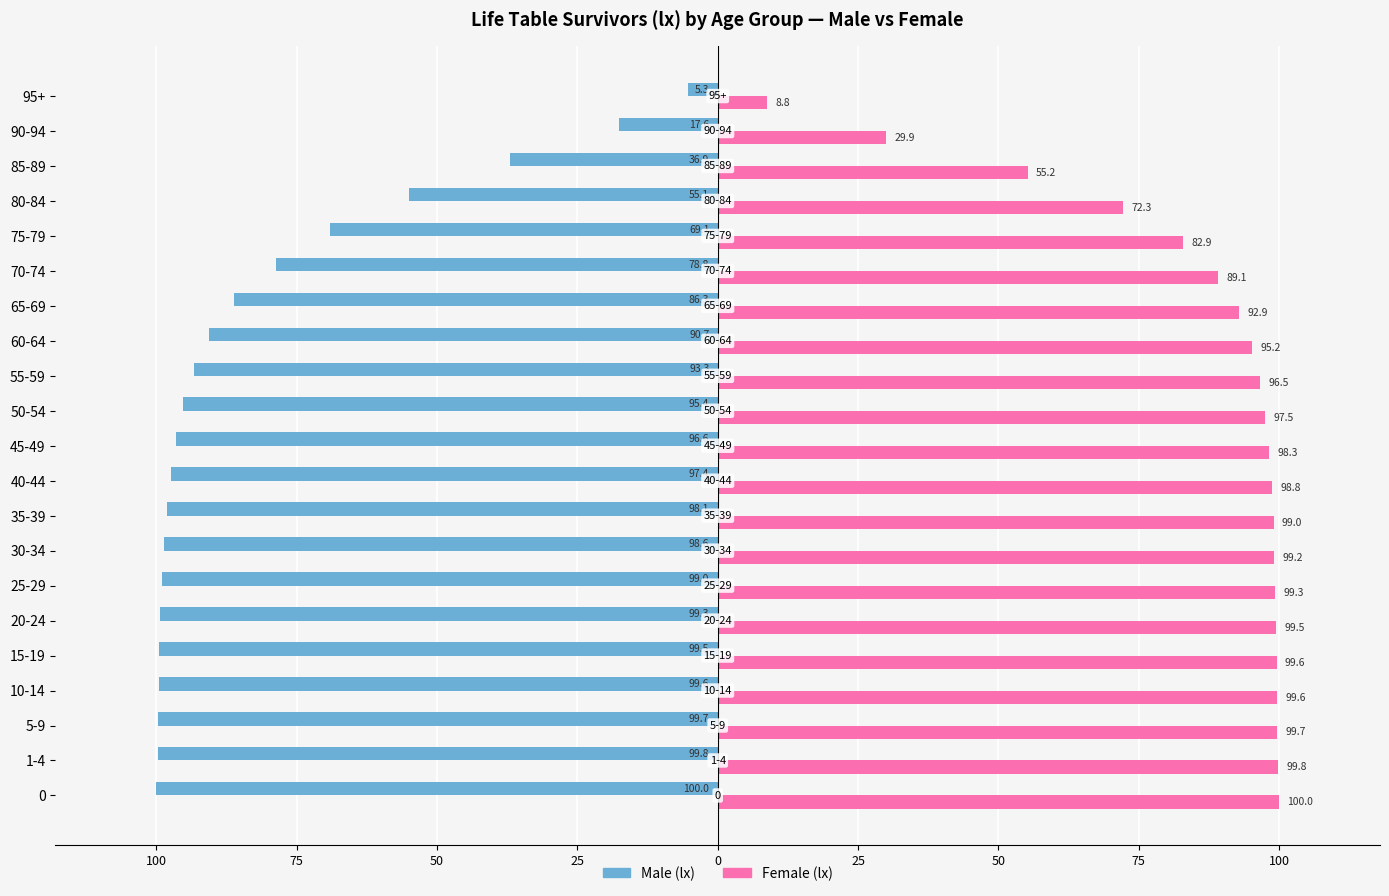

What are all the series names shown in the legend?

Male (lx), Female (lx)